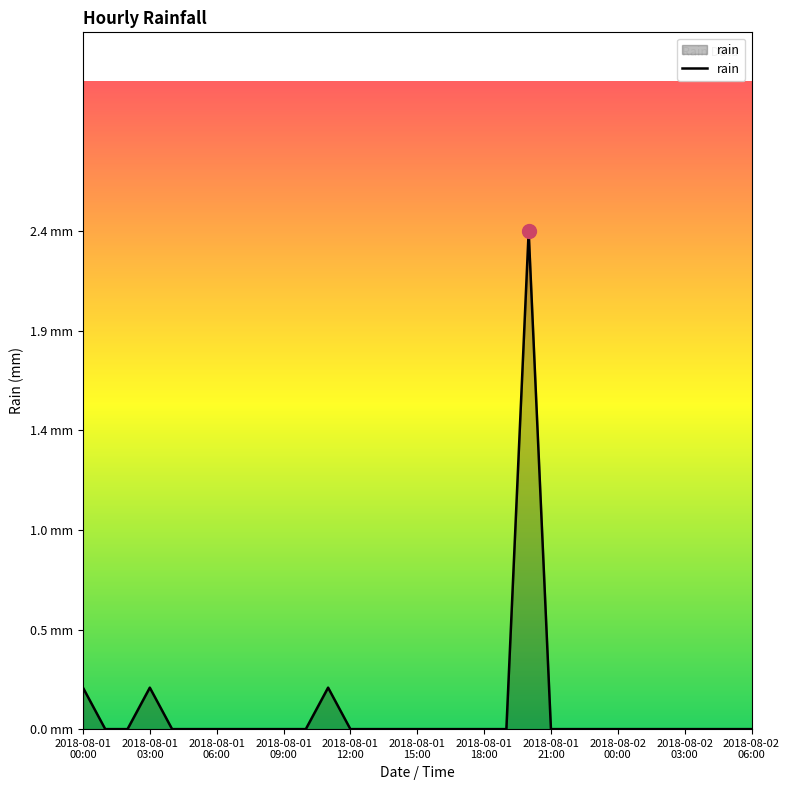

Does the chart display data point markers on the line(s)?

No